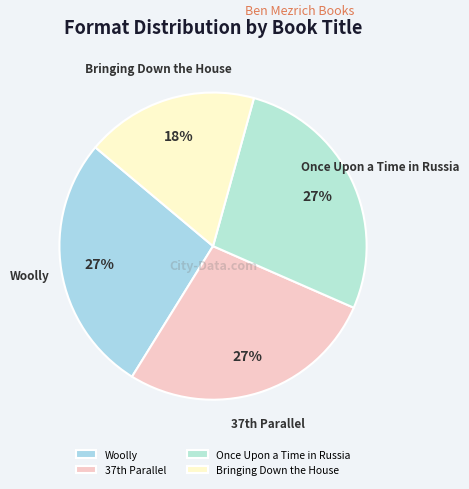

Combined, do Bringing Down the House and Once Upon a Time in Russia account for over 50%?

No